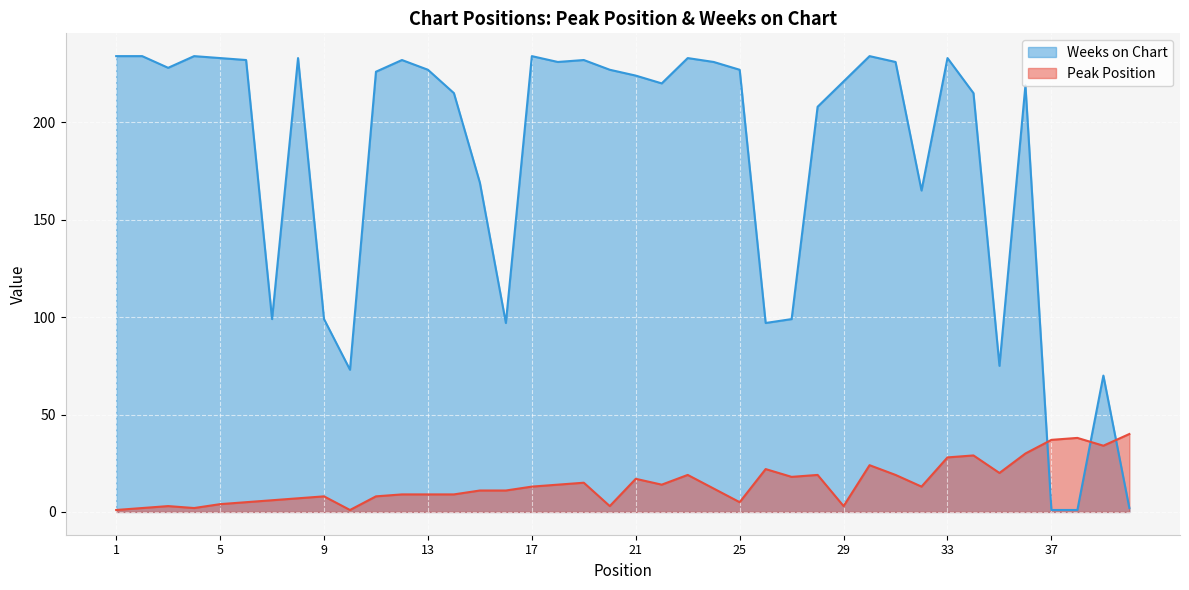

Which category has the highest value across all series?

1